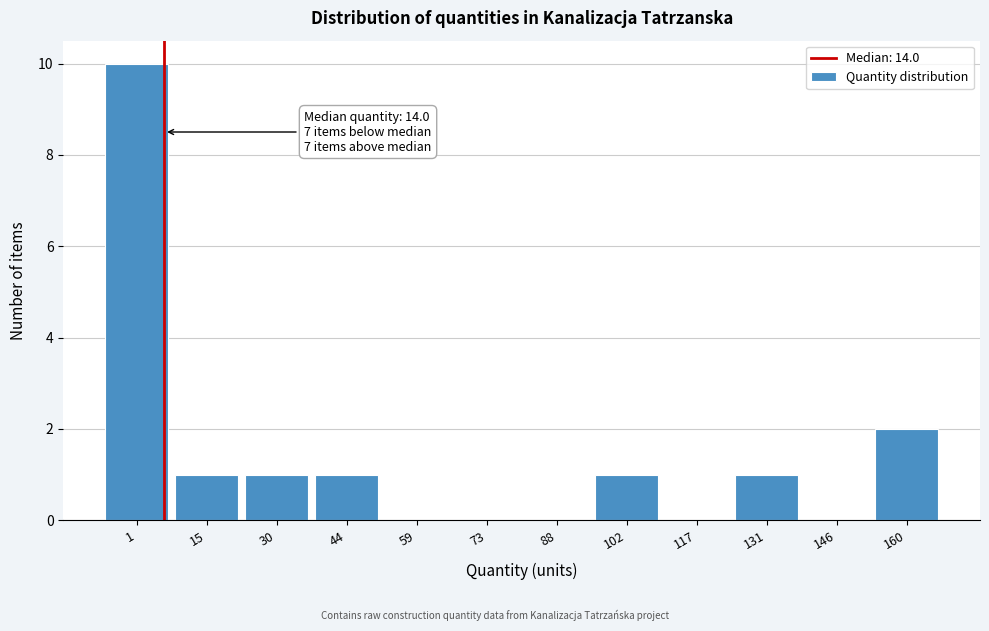

Reading left to right, extract all data points from this chart.

1=10	15=1	30=1	44=1	59=0	73=0	88=0	102=1	117=0	131=1	146=0	160=2